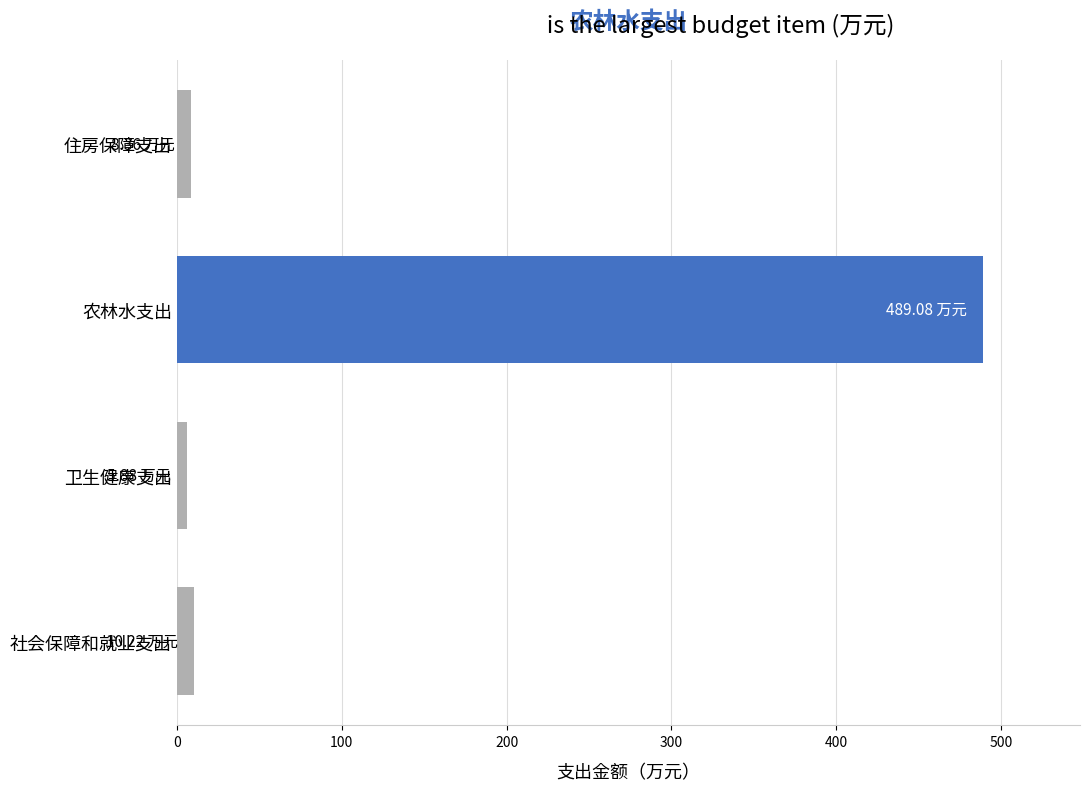

Which label corresponds to the largest value in the chart?

农林水支出